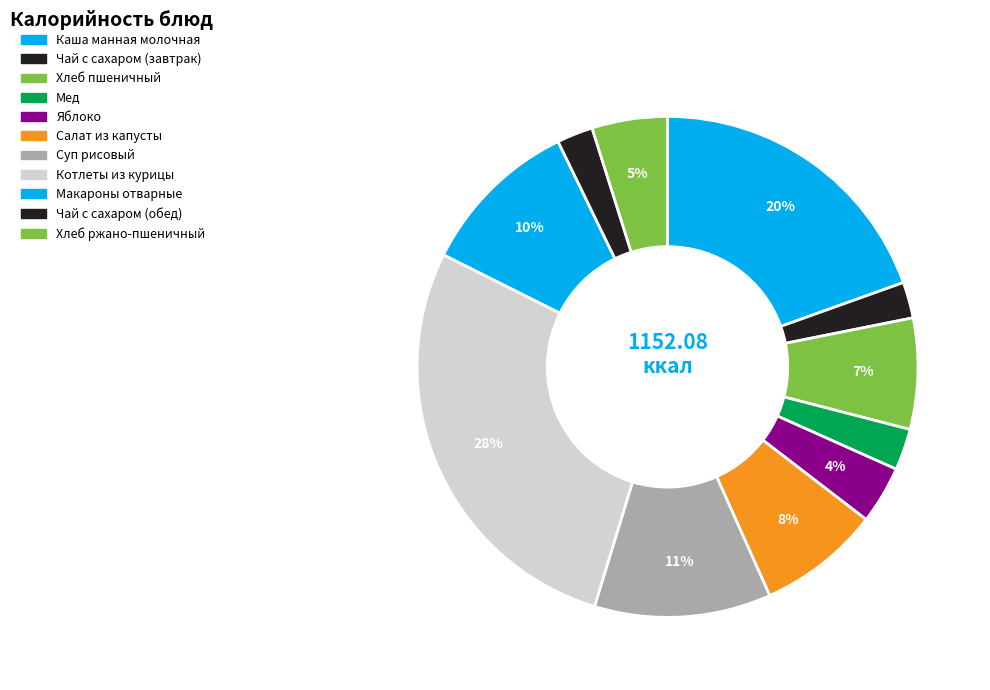

To the nearest percent, what percentage of the pie is Каша манная молочная?

20%